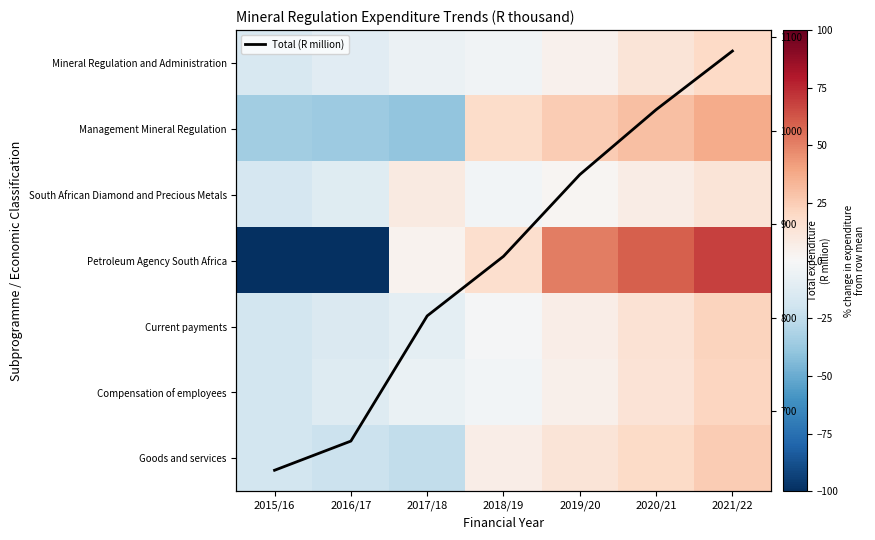

Read the Goods and services value at 2017/18.

-24.4